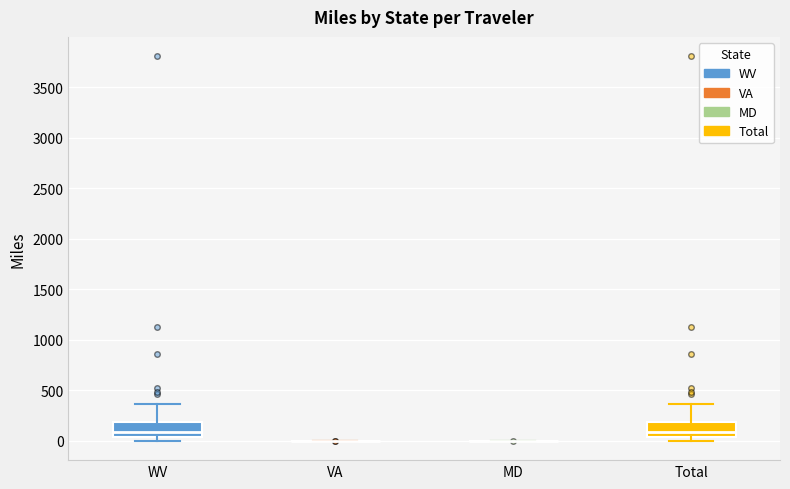

Where is the upper edge of the box for Total on the y-axis? The values are not printed on the chart, so give them approximately, as read against the axis.

200